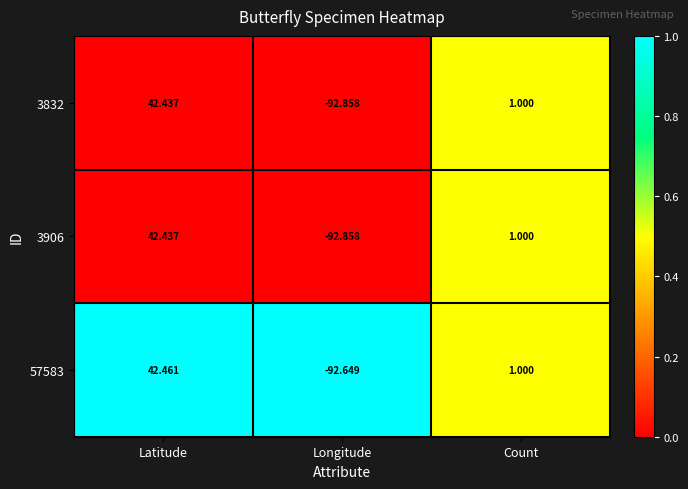

At how many categories does at least one series exceed 0?

2